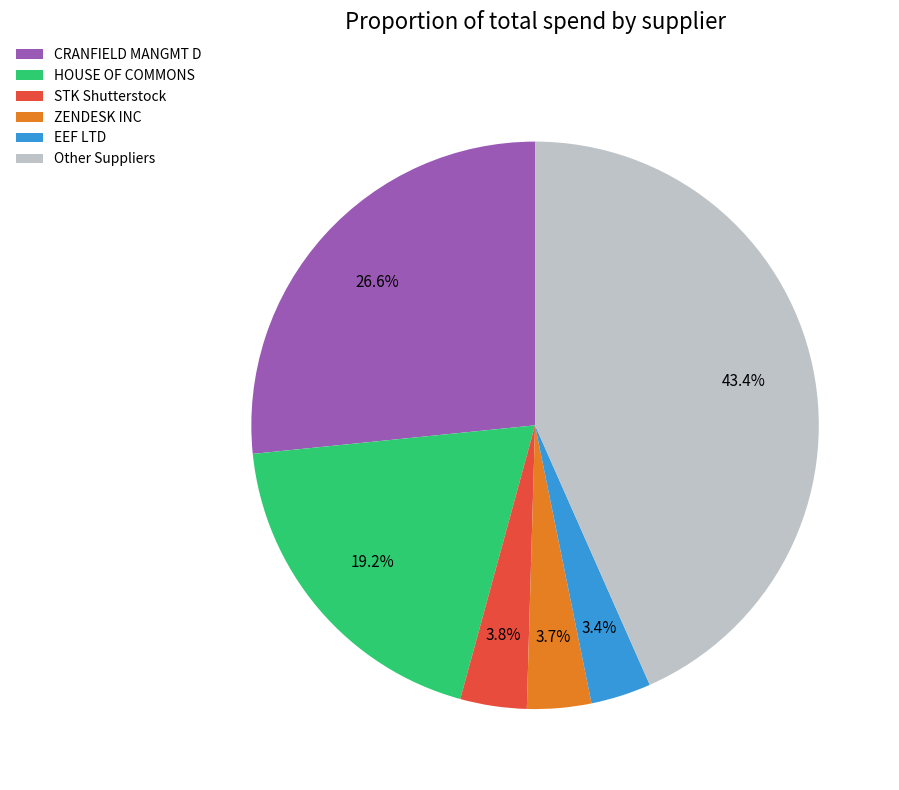

Count the number of slices in the pie.

6